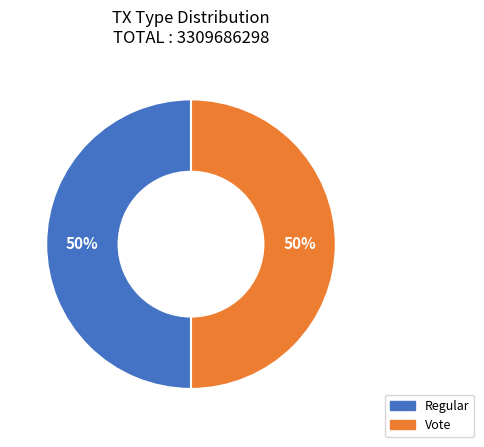

True or false: Regular accounts for 50% of the total.

True